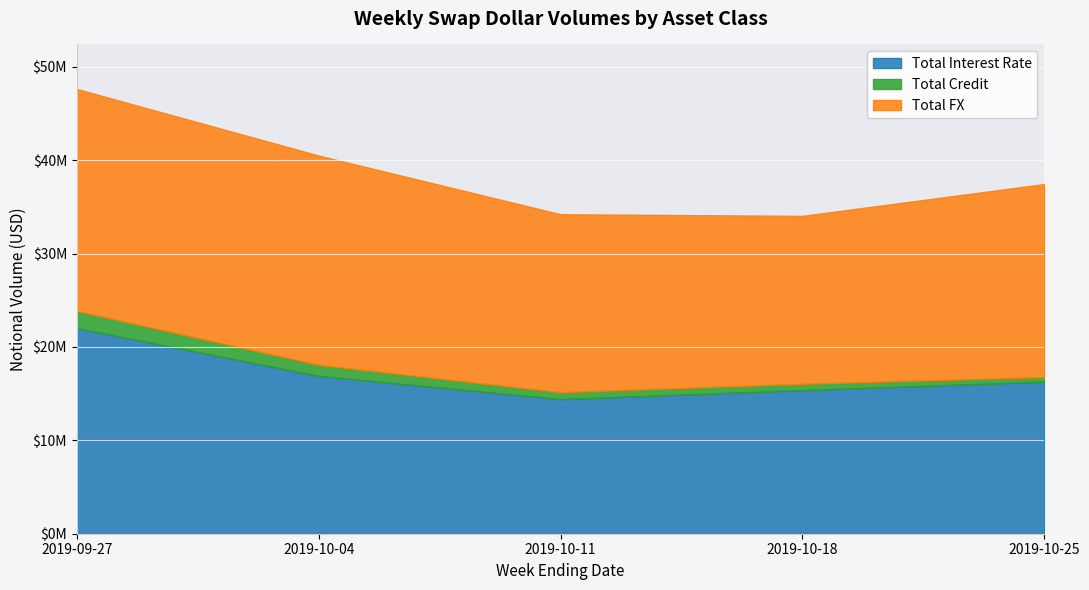

What is the difference between the second highest and second lowest values in the Total FX series?

3357575